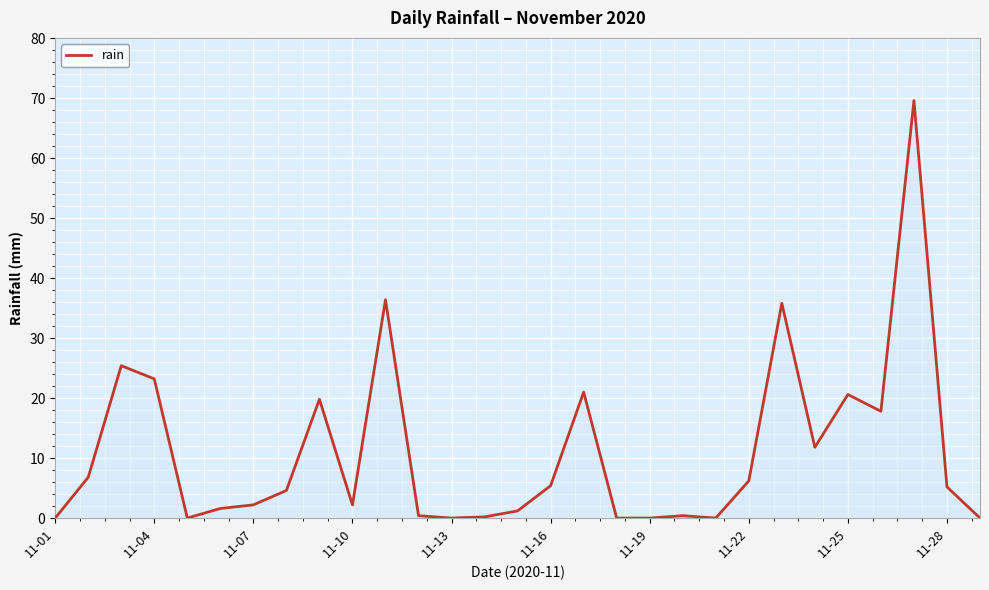

What is the maximum value shown in the chart?

69.6